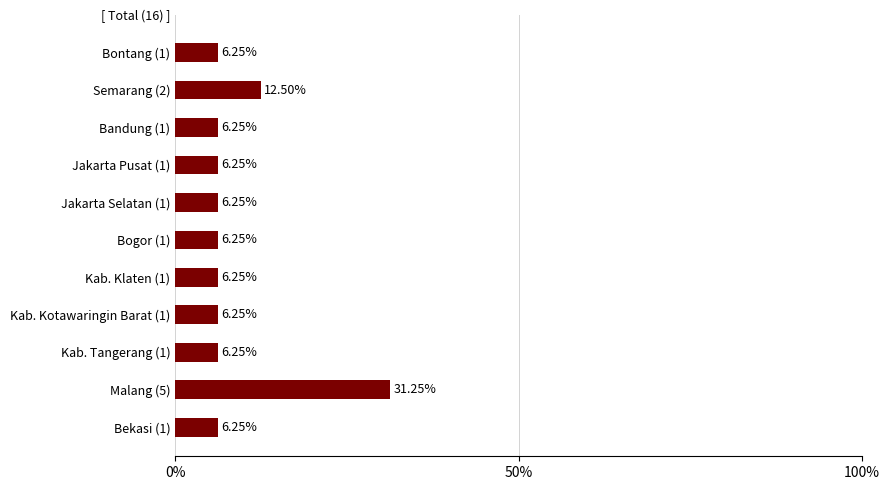

Is it true that the value at Semarang is 2?

False